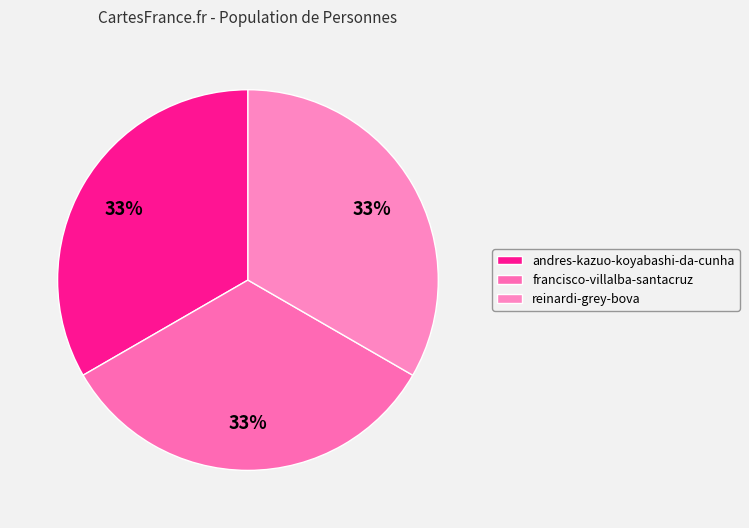

What is the total percentage of andres-kazuo-koyabashi-da-cunha and francisco-villalba-santacruz?

66.7%